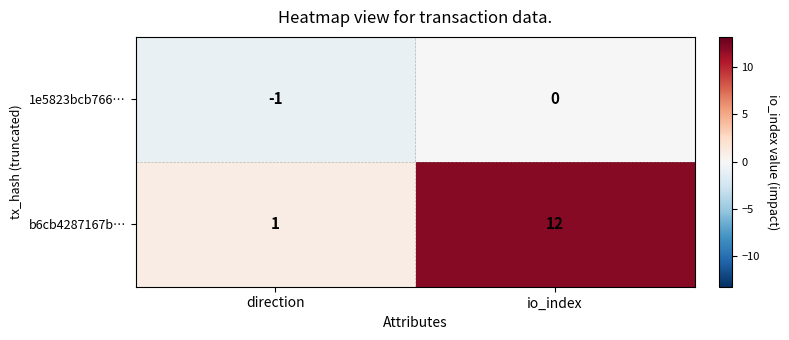

Reading left to right, transcribe all the data shown in this chart.

1e5823bcb766…: direction=-1	io_index=0
b6cb4287167b…: direction=1	io_index=12